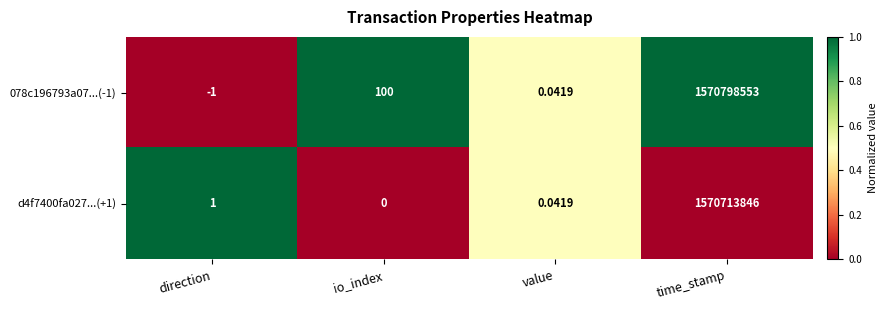

Is the value of d4f7400fa027...(+1) at time_stamp greater than the value of 078c196793a07...(-1) at time_stamp?

No